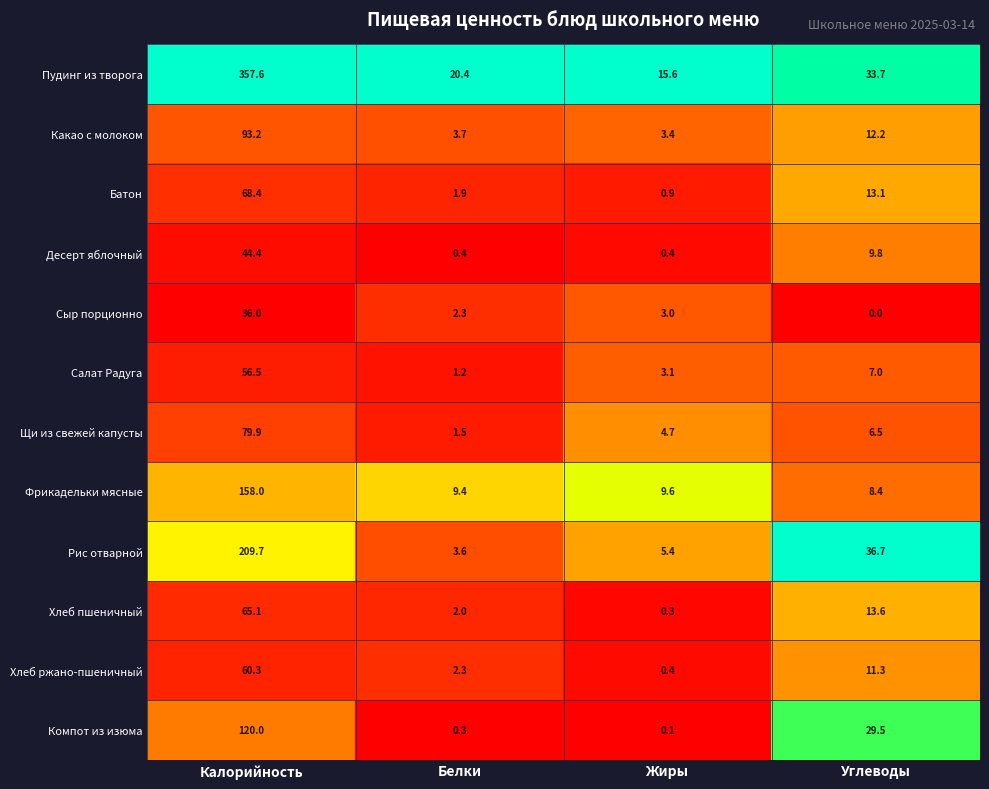

The value of Рис отварной at Калорийность is 209.7. True or false?

True